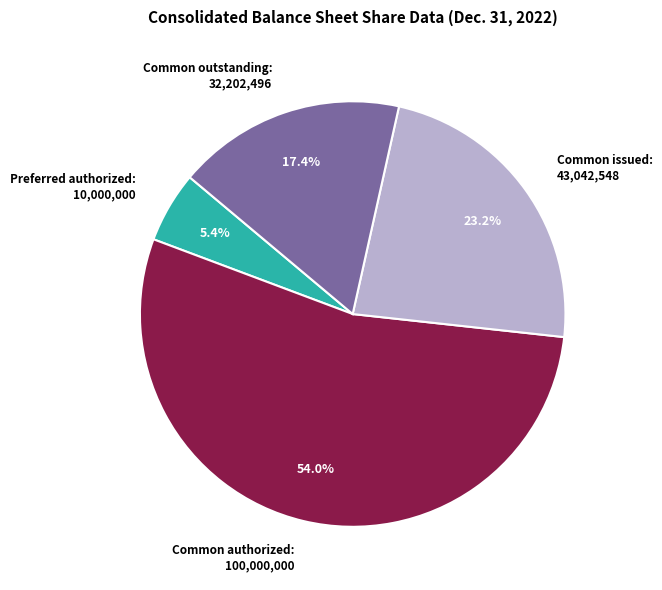

Rank the categories by value from lowest to highest.

Preferred authorized: 10,000,000, Common outstanding: 32,202,496, Common issued: 43,042,548, Common authorized: 100,000,000